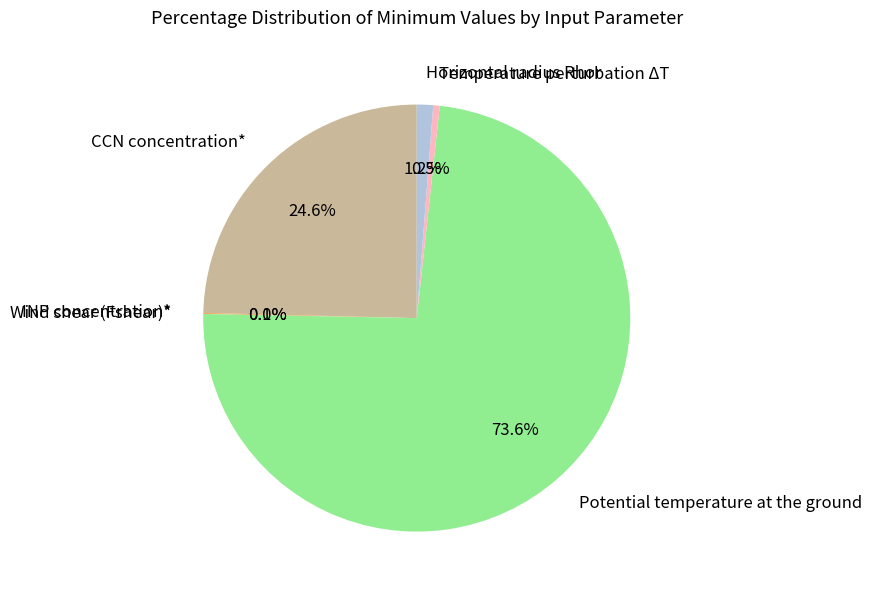

To the nearest percent, what is the difference between the largest and smallest slice percentages?

74%